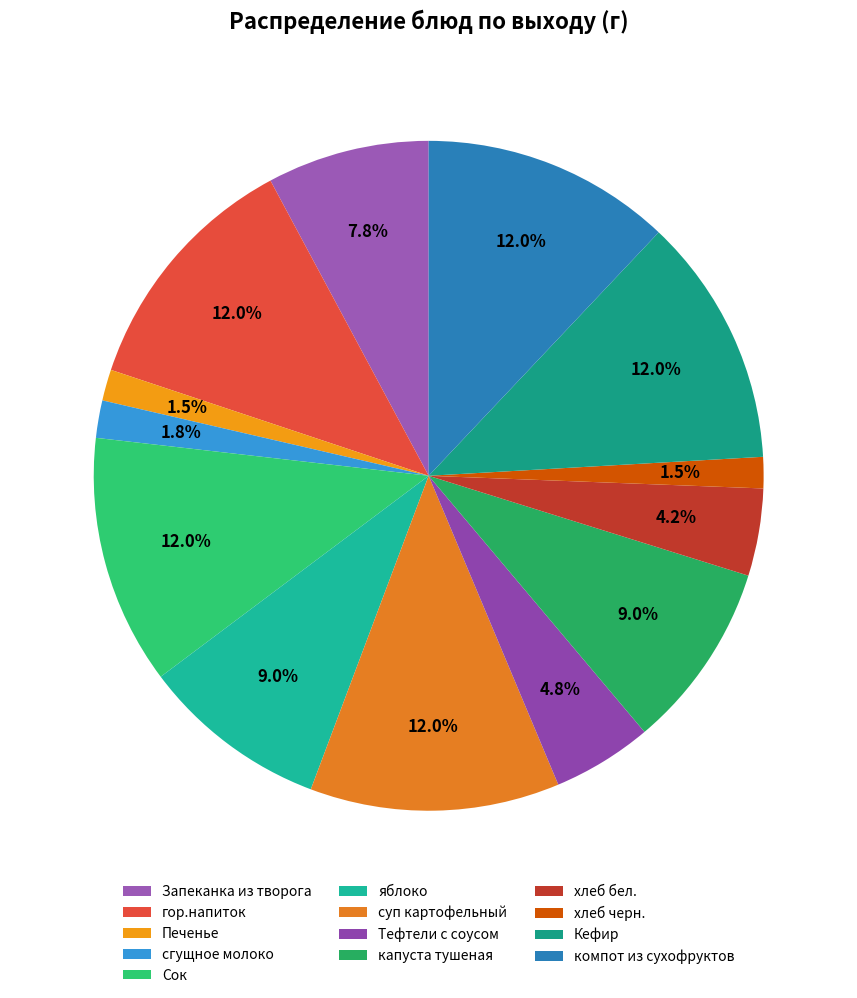

Which category has the smallest portion of the pie?

Печенье